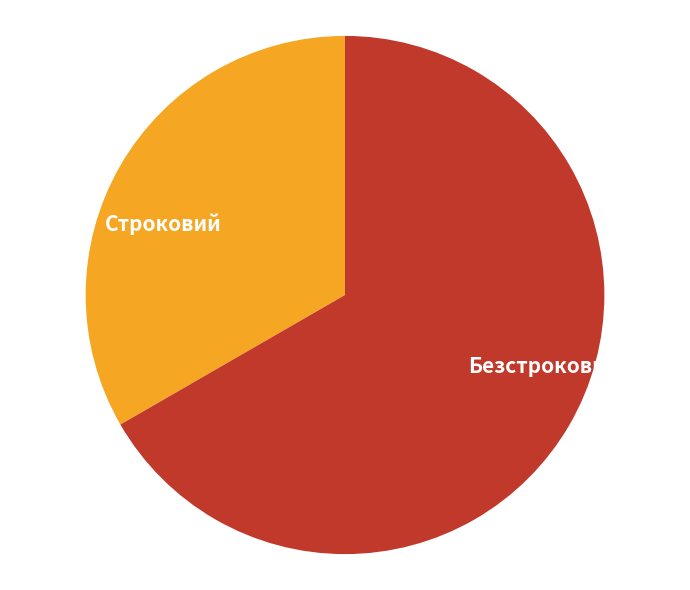

What is the smallest slice in the pie chart?

Строковий